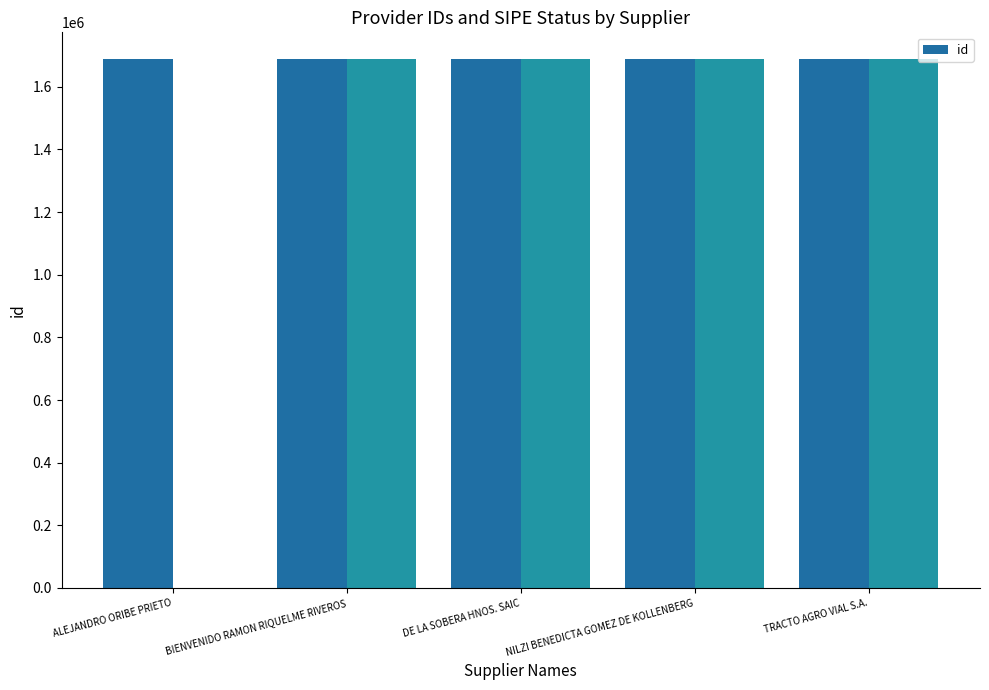

List the labels in order of value, largest first.

NILZI BENEDICTA GOMEZ DE KOLLENBERG, BIENVENIDO RAMON RIQUELME RIVEROS, ALEJANDRO ORIBE PRIETO, DE LA SOBERA HNOS. SAIC, TRACTO AGRO VIAL S.A.